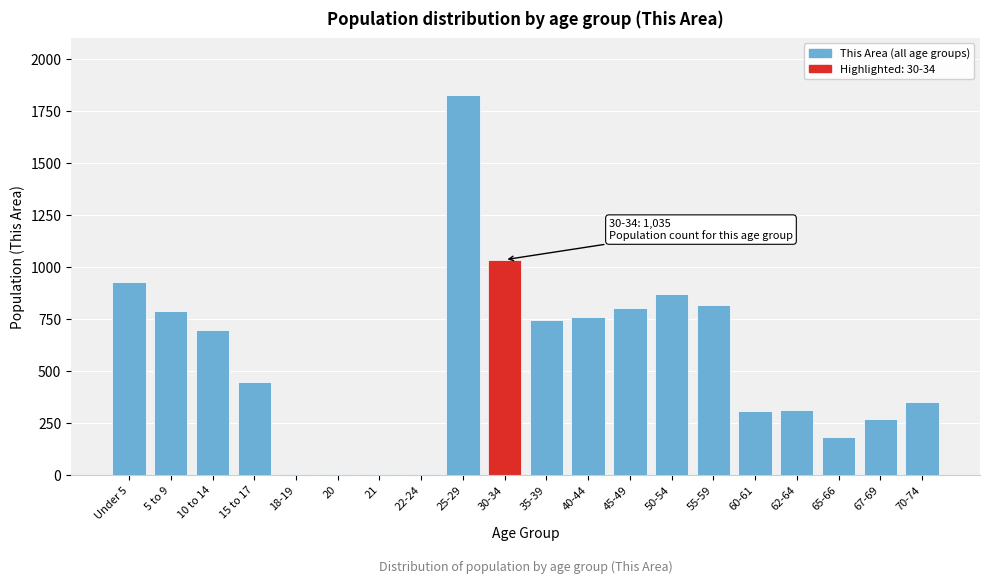

What is the change in value from 50-54 to 65-66?

-685